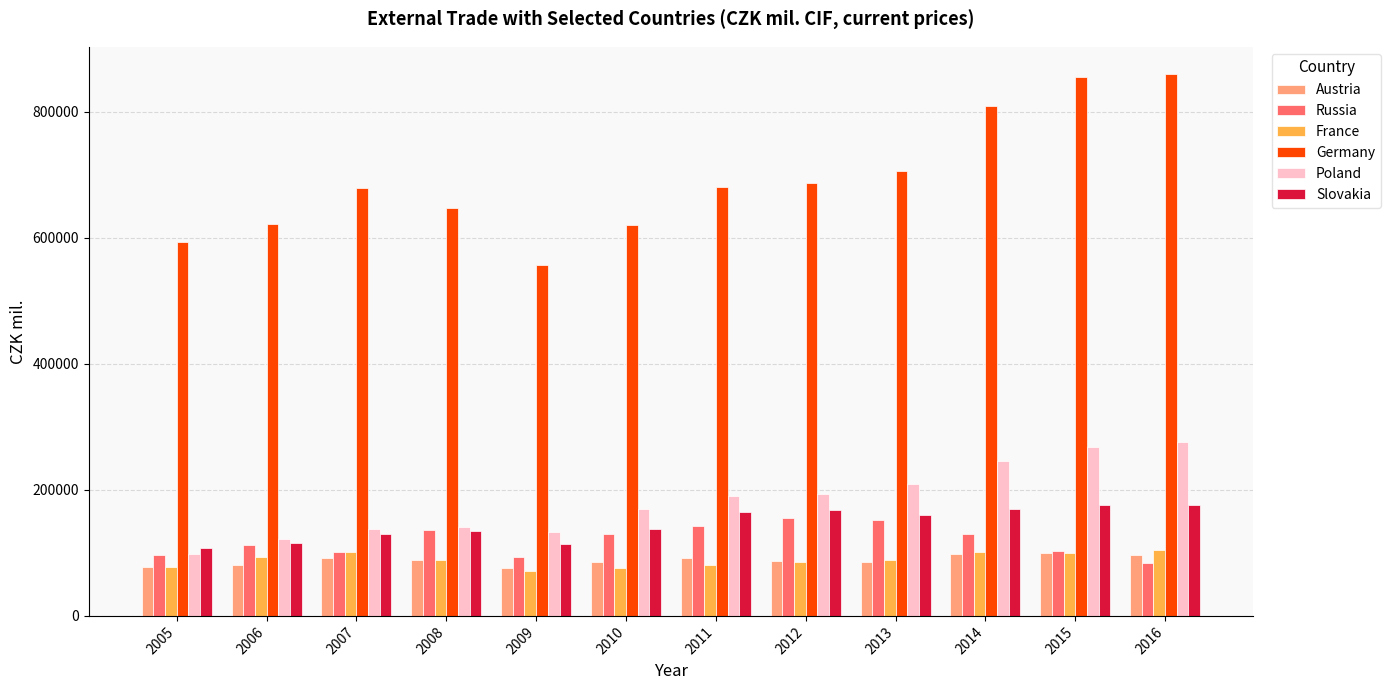

Which series has the largest range (max minus min)?

Germany